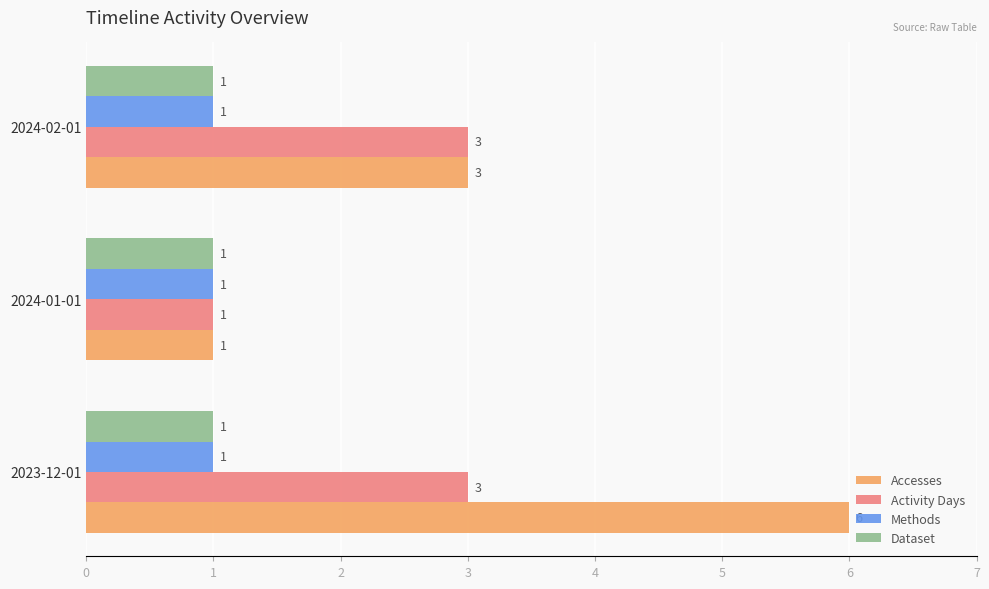

What is the sum of all Dataset values?

3